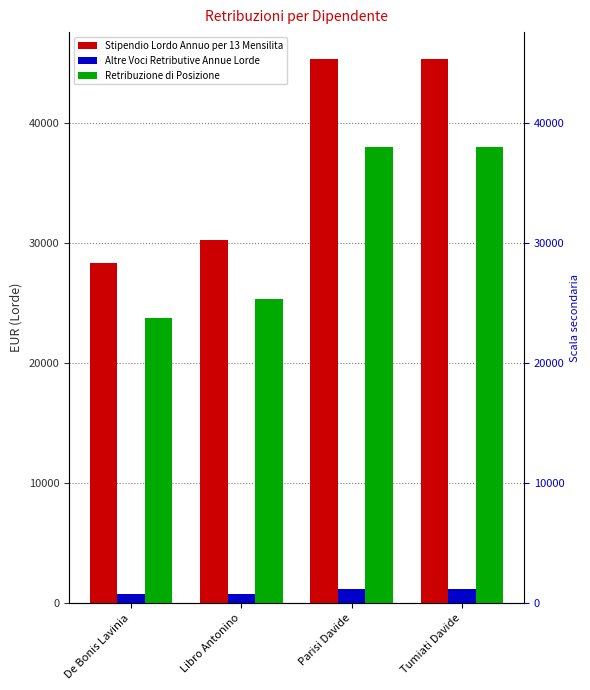

Count the number of categories in the chart.

4